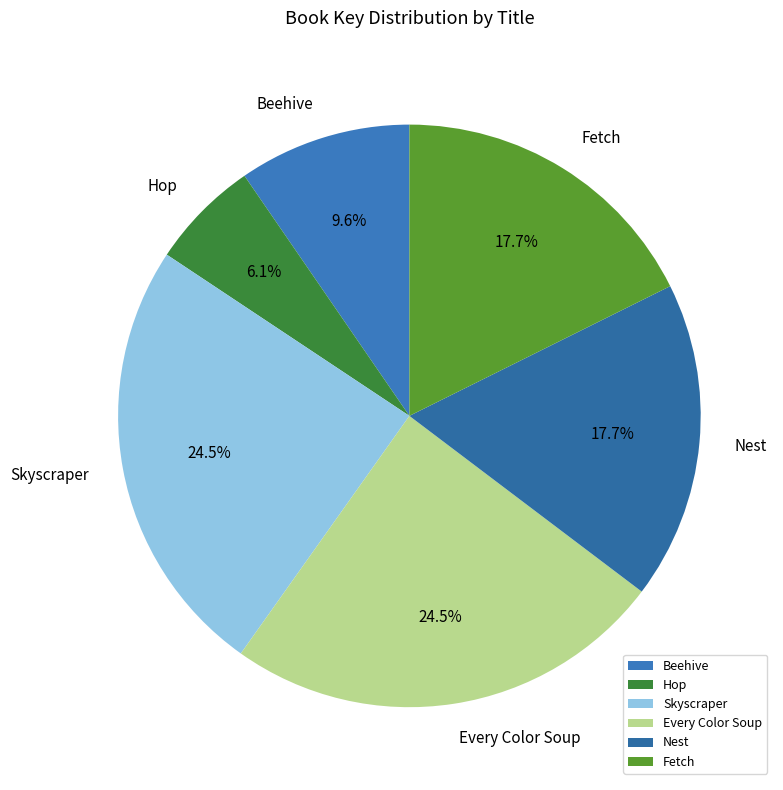

To the nearest percent, what is the combined percentage of Hop and Skyscraper?

31%